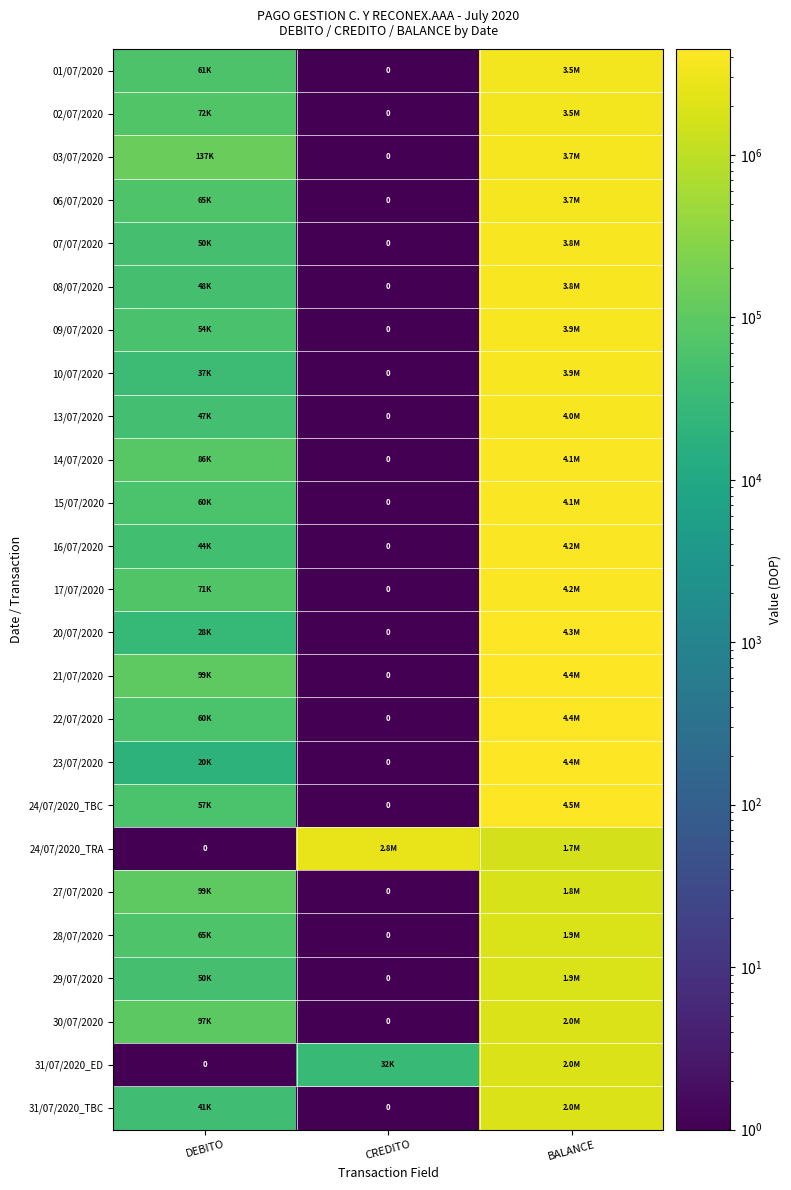

Is it true that 02/07/2020 equals 1790102.0 at BALANCE?

False